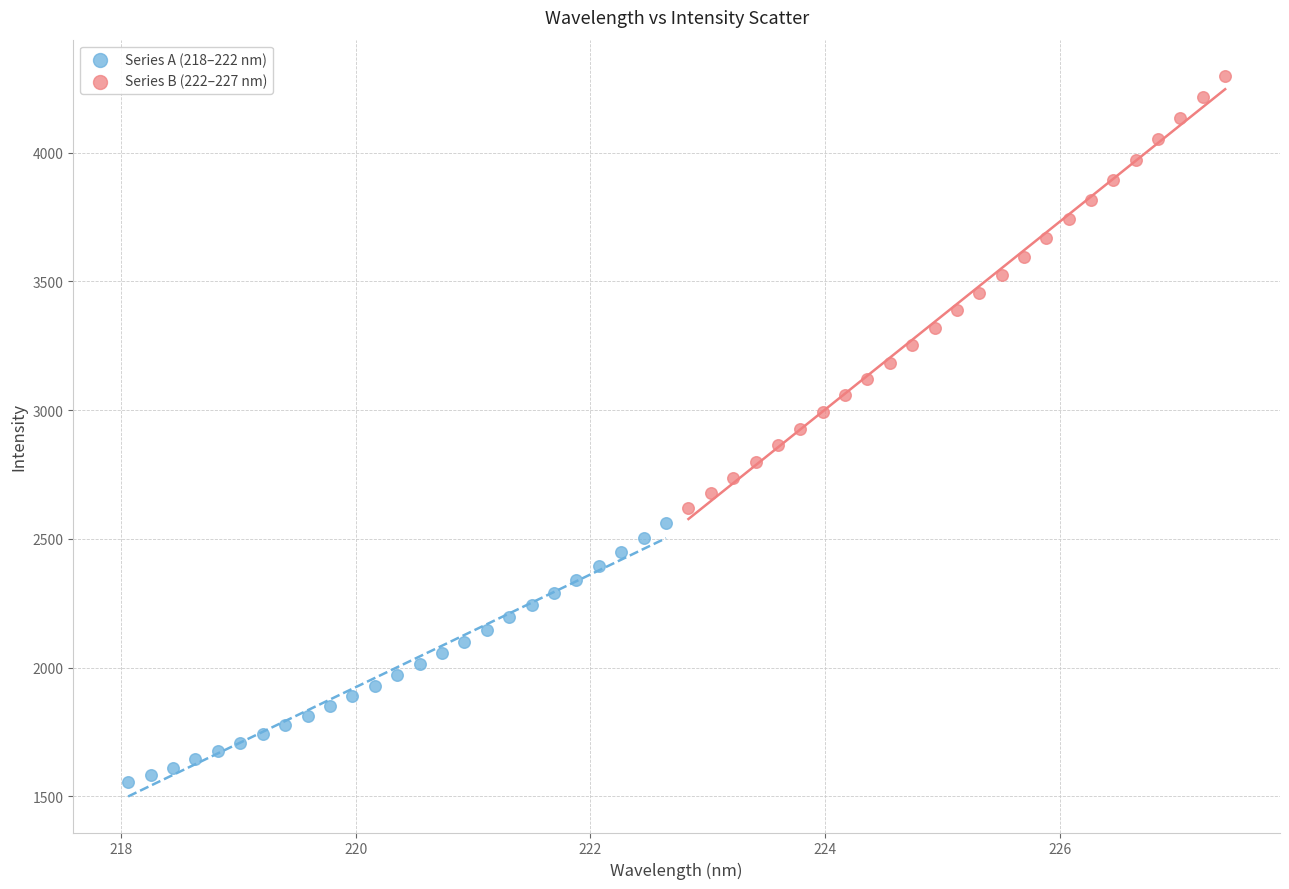

Which series contains the lowest Y value?

Series A (218–222 nm)